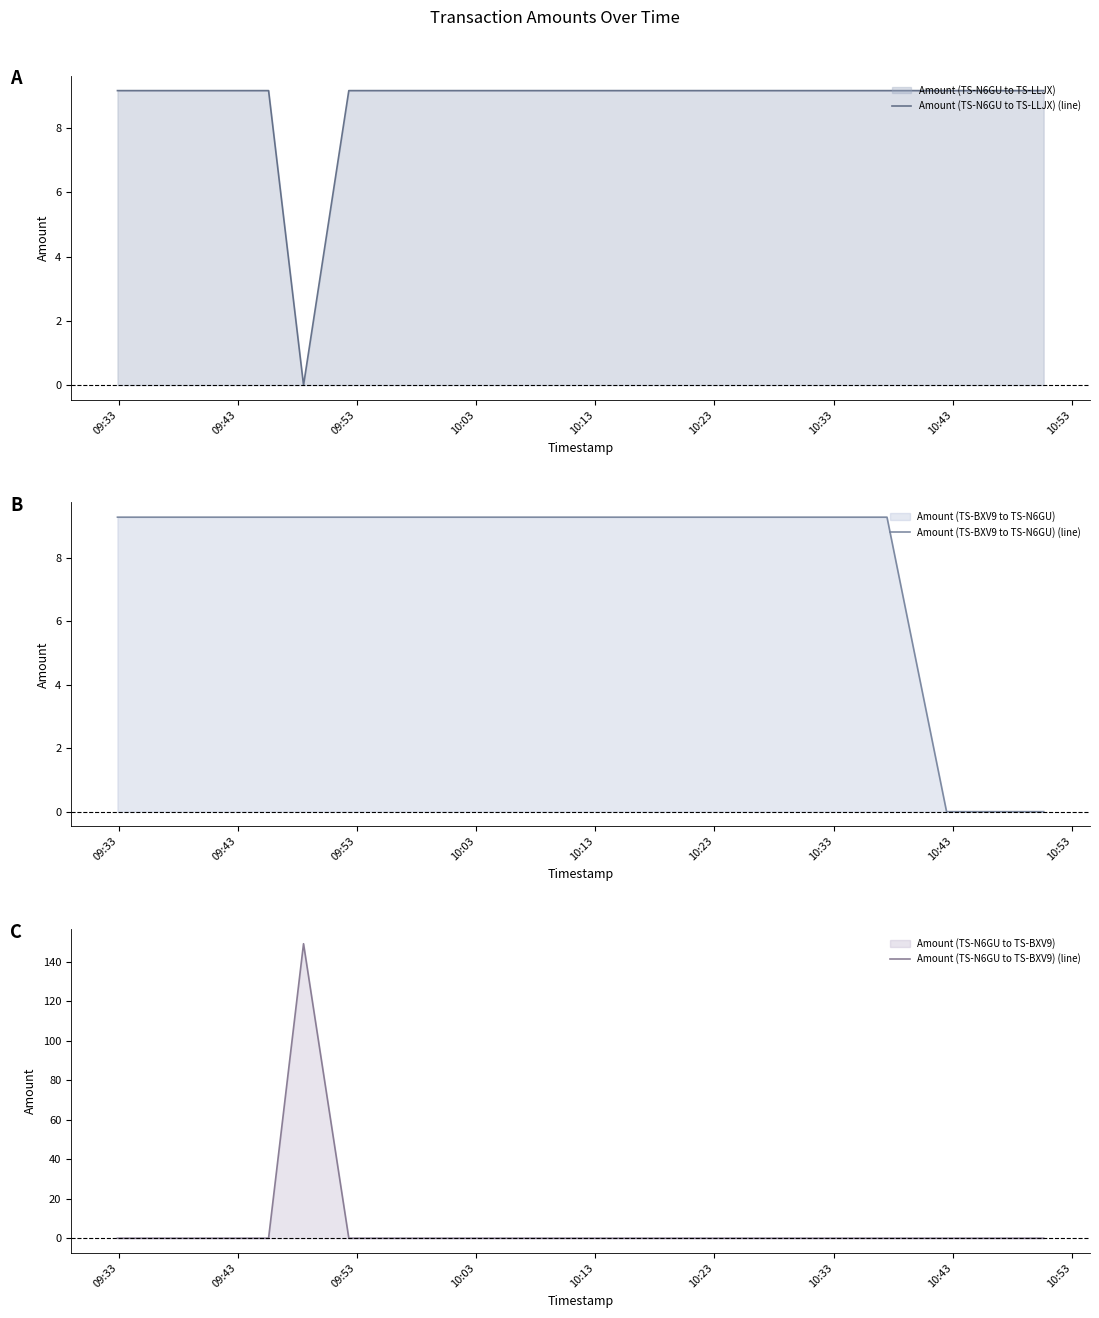

What is the maximum value for Amount (TS-N6GU to TS-LLJX) (line)?

9.2